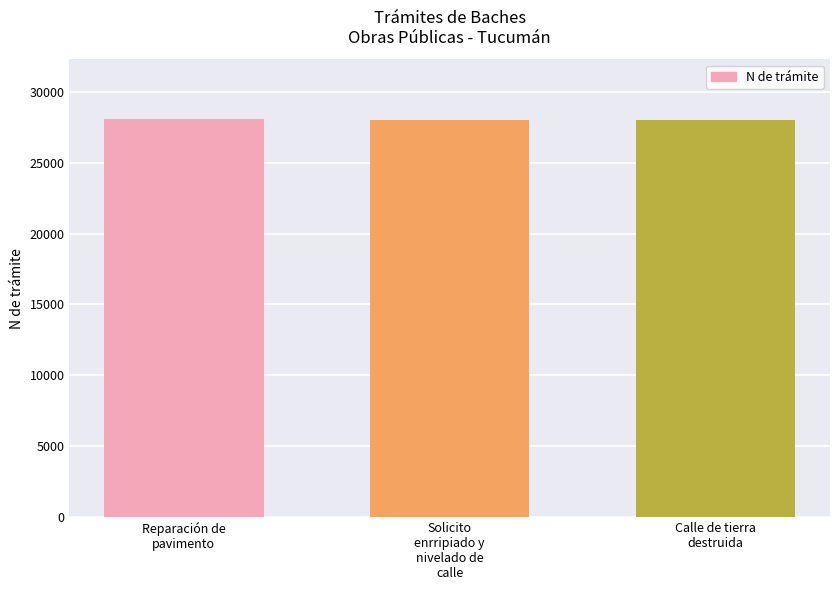

What is the minimum value shown in the chart?

28041